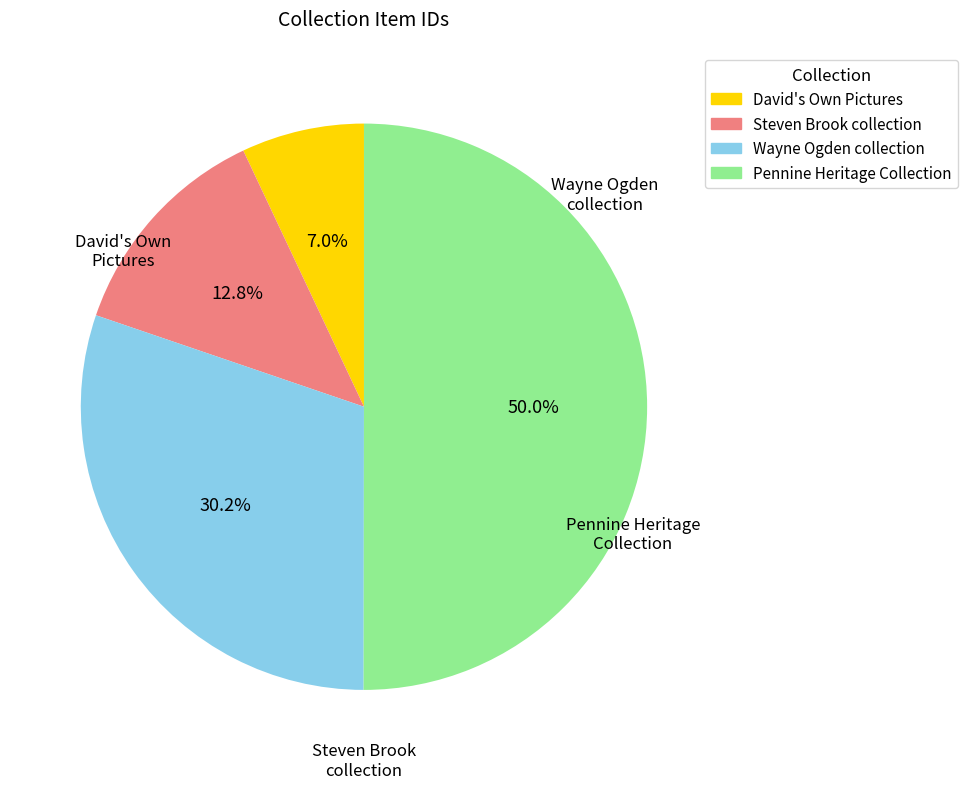

To the nearest percent, what percentage of the pie is Wayne Ogden collection?

30%